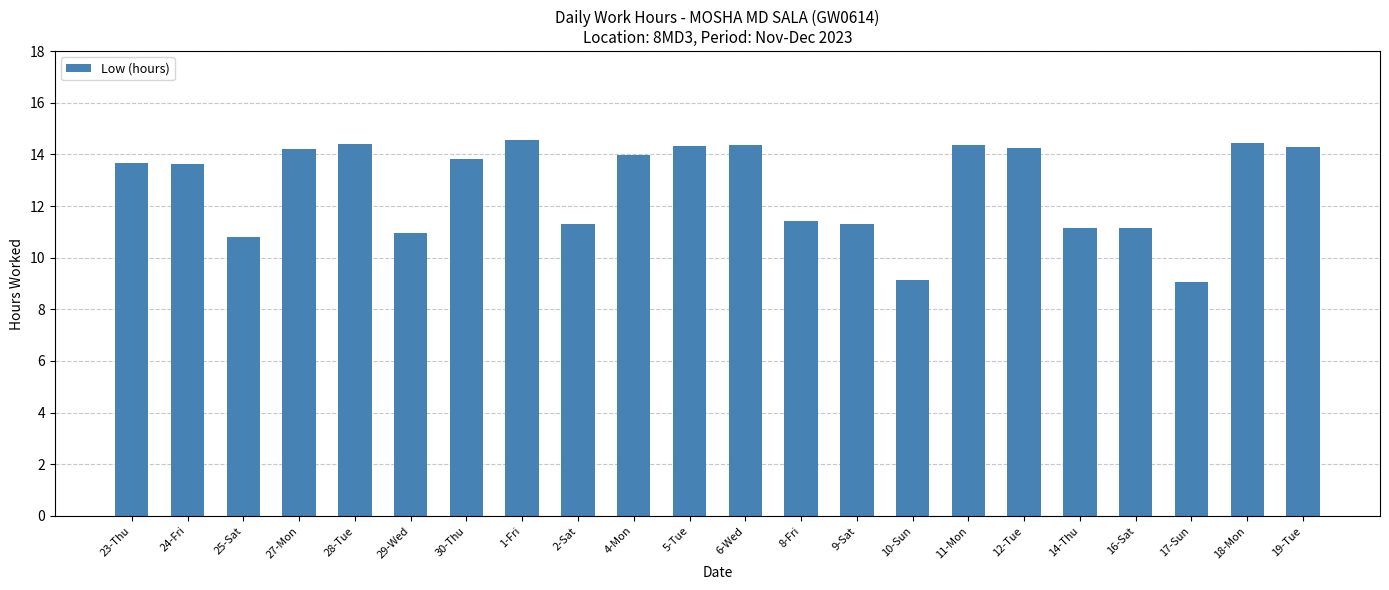

What position from the right is 16-Sat?

4